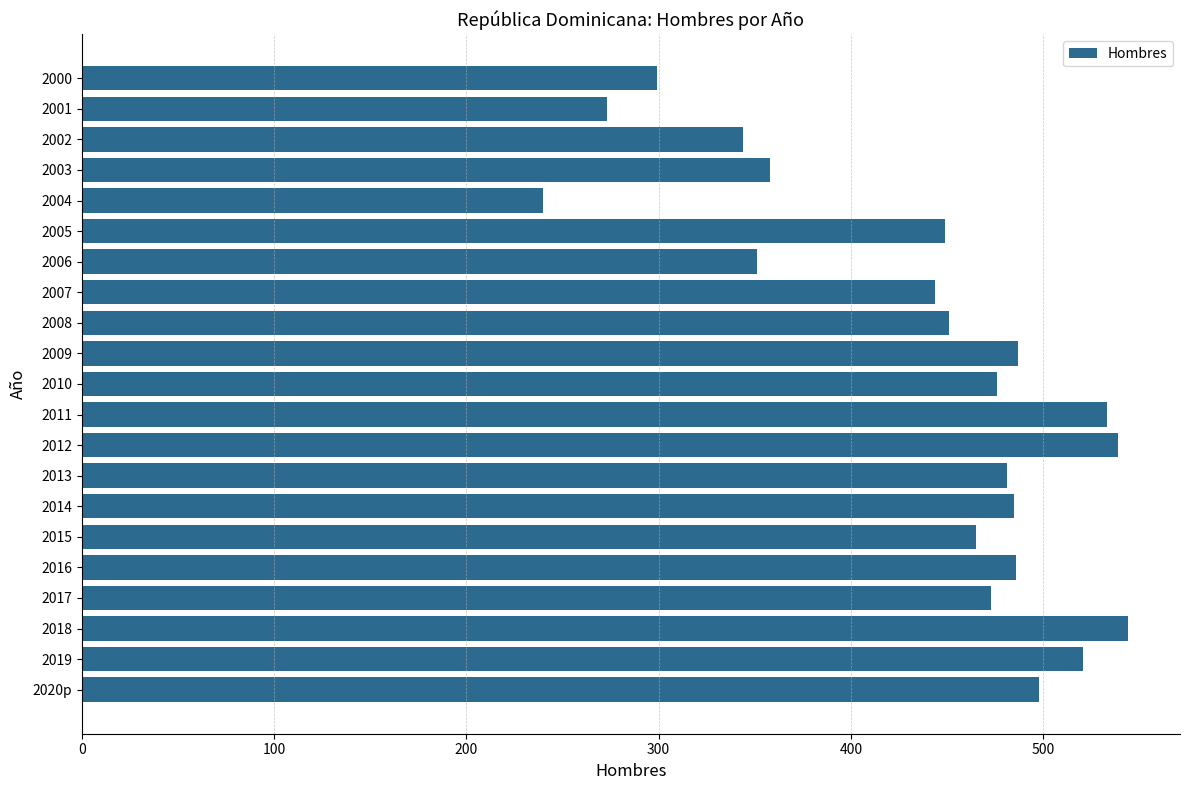

Is it true that the value at 2010 is 476?

True